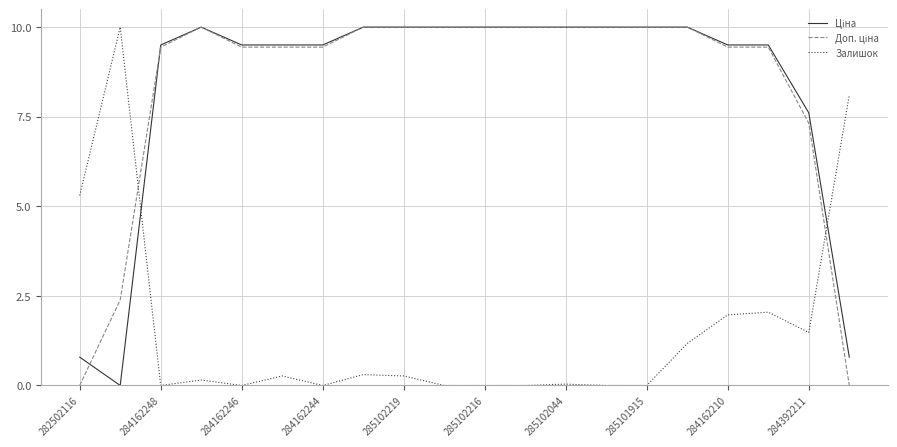

What is the greatest value displayed?

10.0